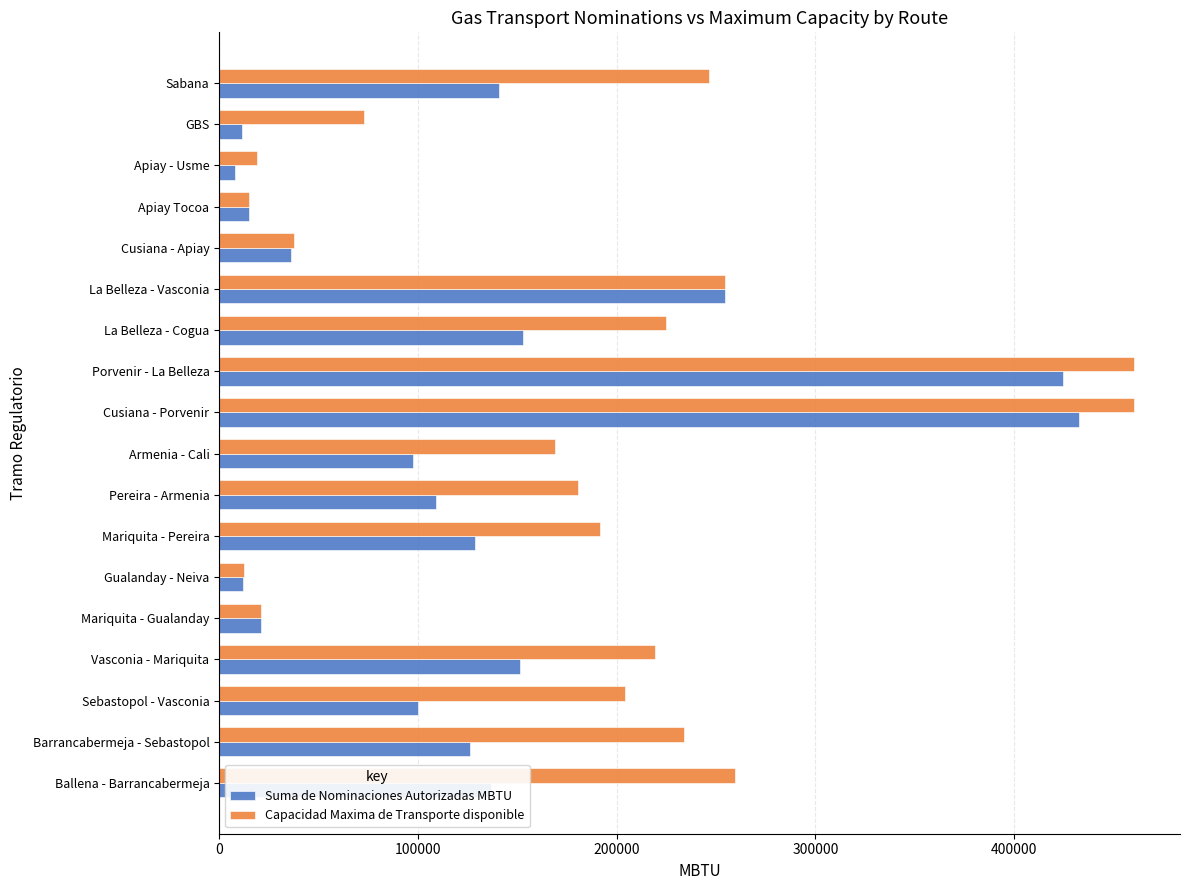

Rank the series by their average value, from highest to lowest.

Capacidad Maxima de Transporte disponible, Suma de Nominaciones Autorizadas MBTU